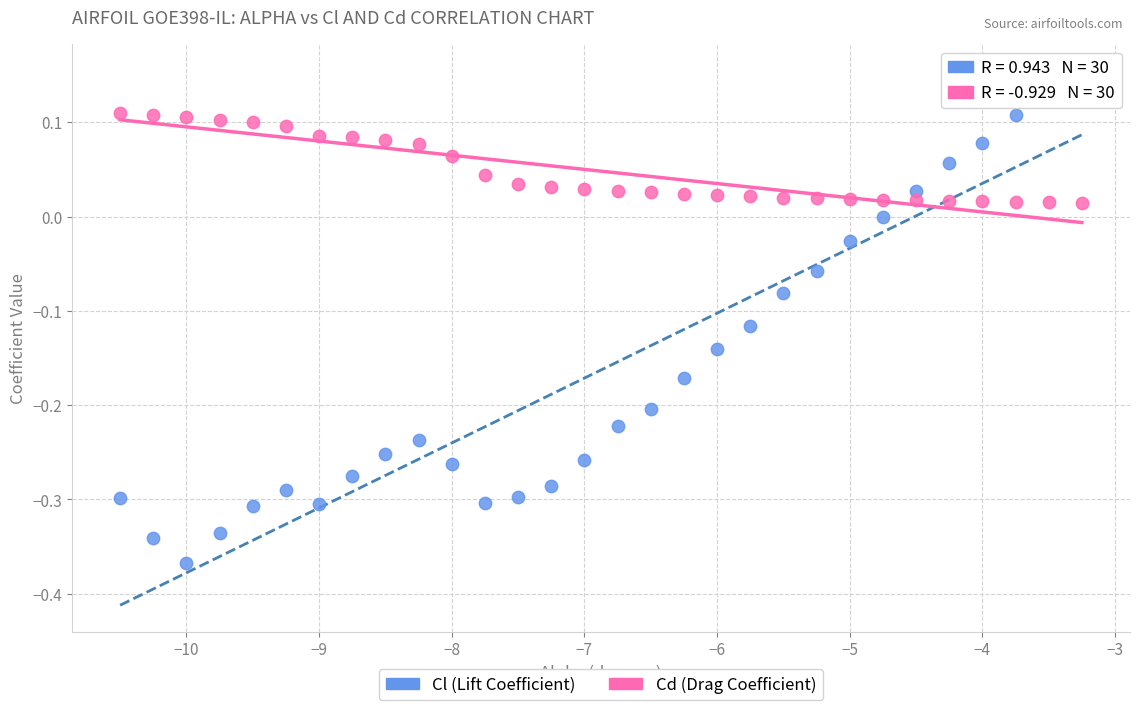

Which series contains the lowest Y value?

Cl (Lift Coefficient)